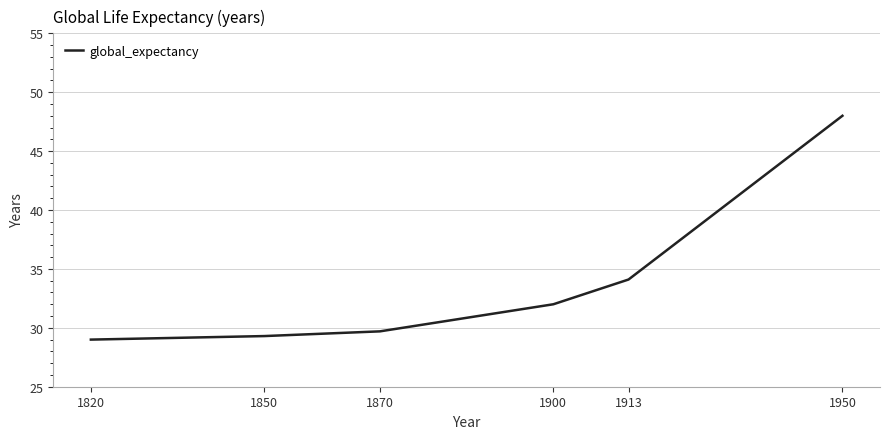

Rank the categories by value from highest to lowest.

1950, 1913, 1900, 1870, 1850, 1820